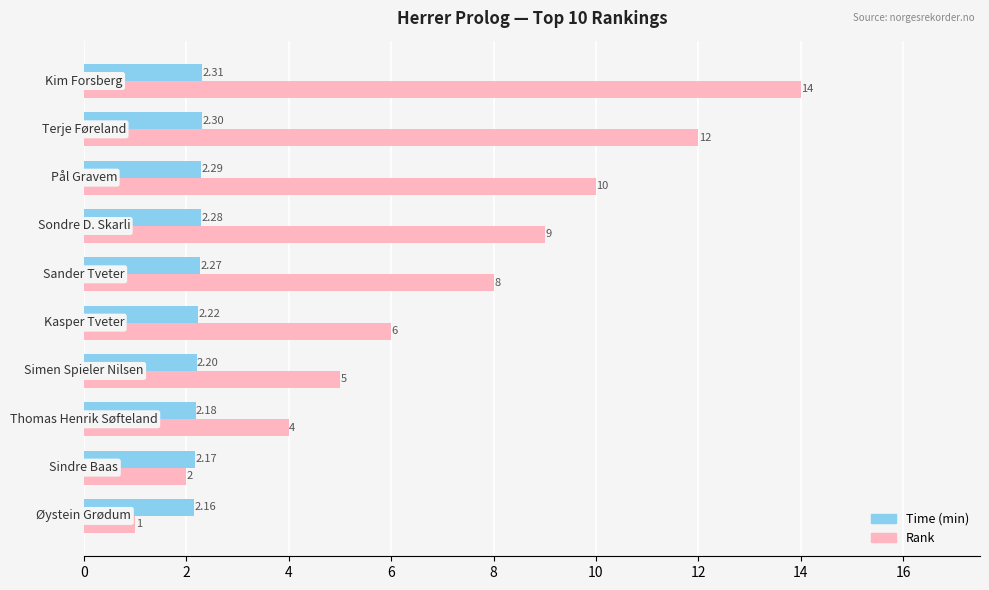

What is the highest value of the Rank series?

14.0